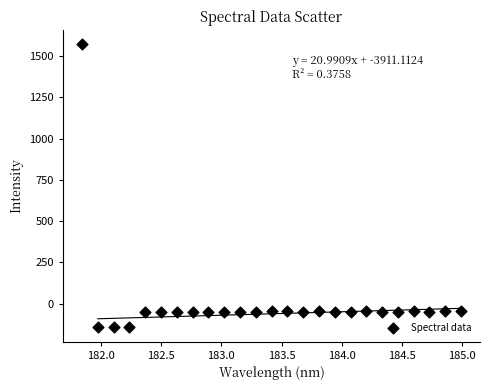

What is the range of X values (max minus min)?

3.1